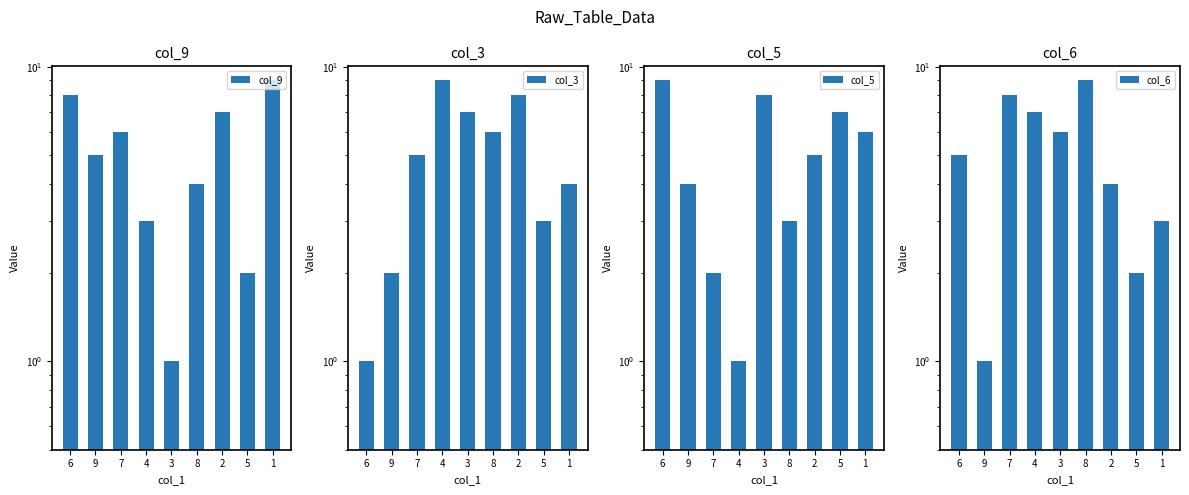

True or false: col_9 has a value of 12 at 1.

False